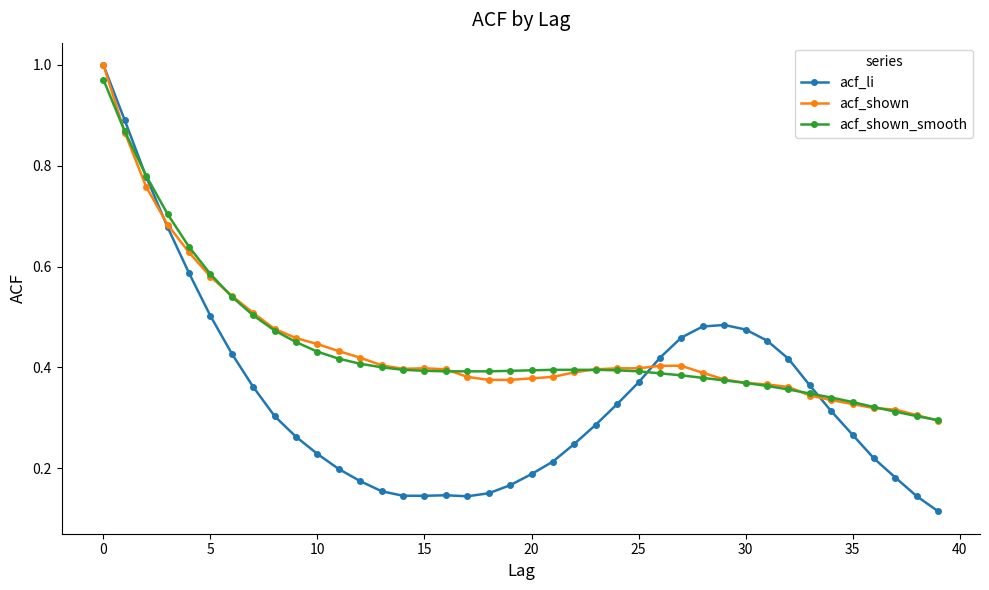

At how many categories does at least one series exceed 0?

40